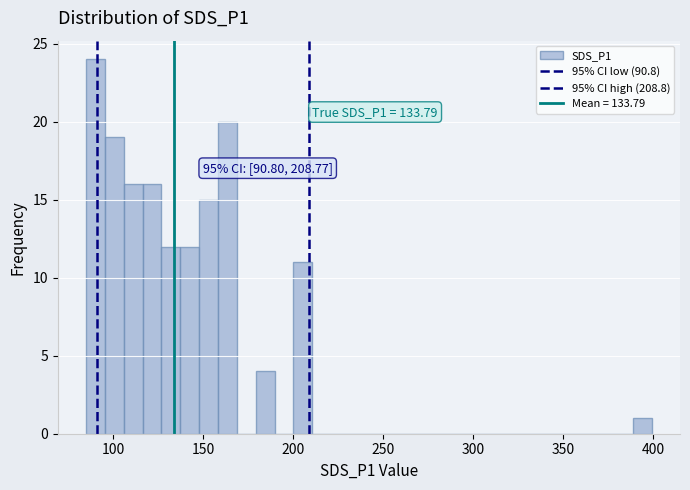

Read against the x-axis, roughly where is the centre of the tallest bar?

90